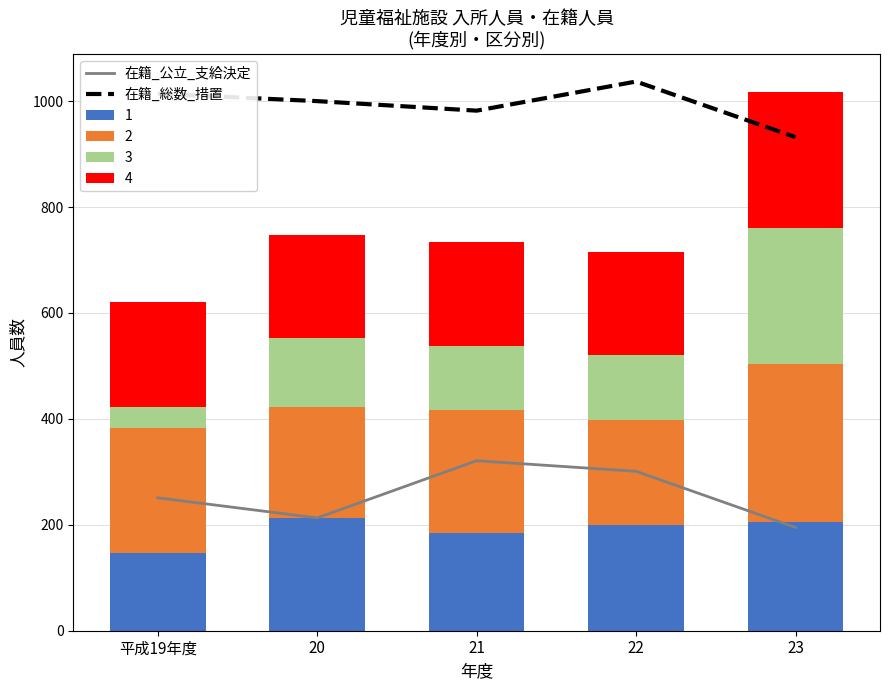

What is the difference between the 在籍_公立_支給決定 values at 22 and 21?

20